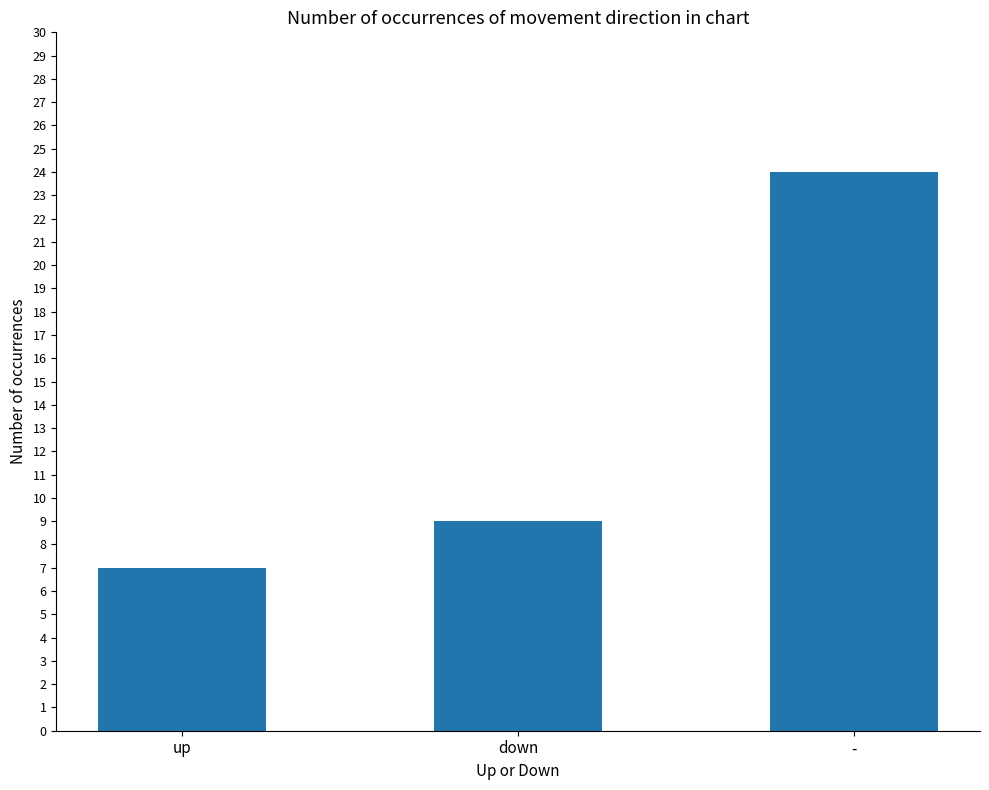

Read the value at up.

7